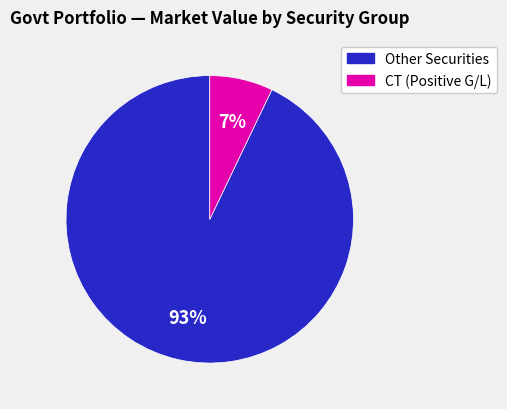

What percentage is the CT (Positive G/L) slice, to the nearest percent?

7%